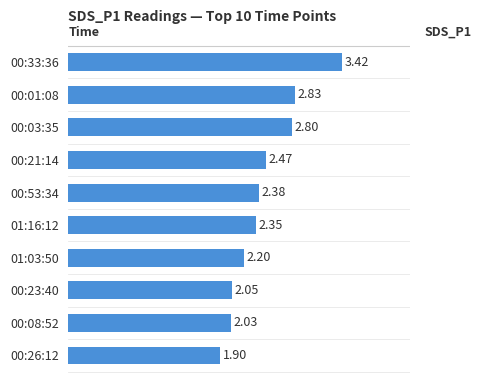

What is the difference between the second highest and minimum values?

0.9